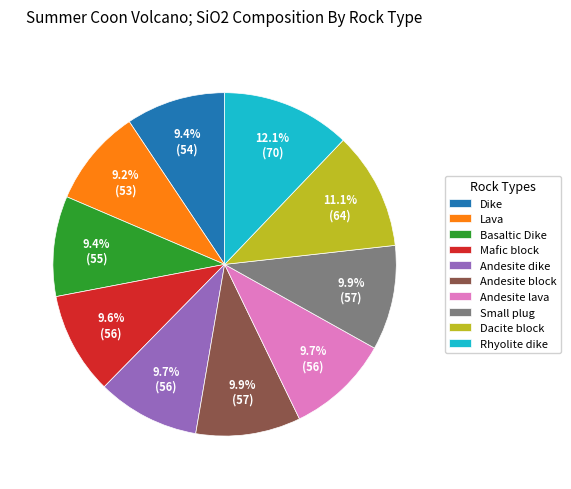

Which has a higher value, Small plug or Dike?

Small plug